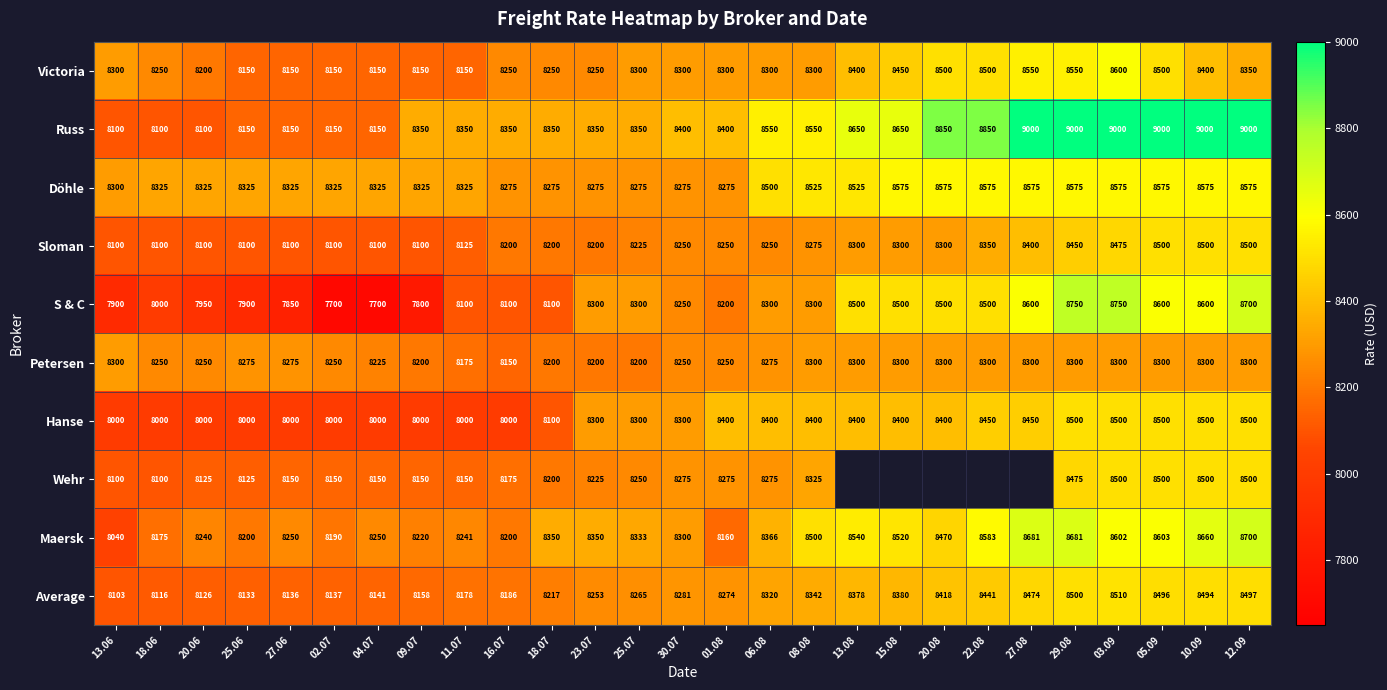

Which series changed the most between 20.06 and 29.08?

Russ